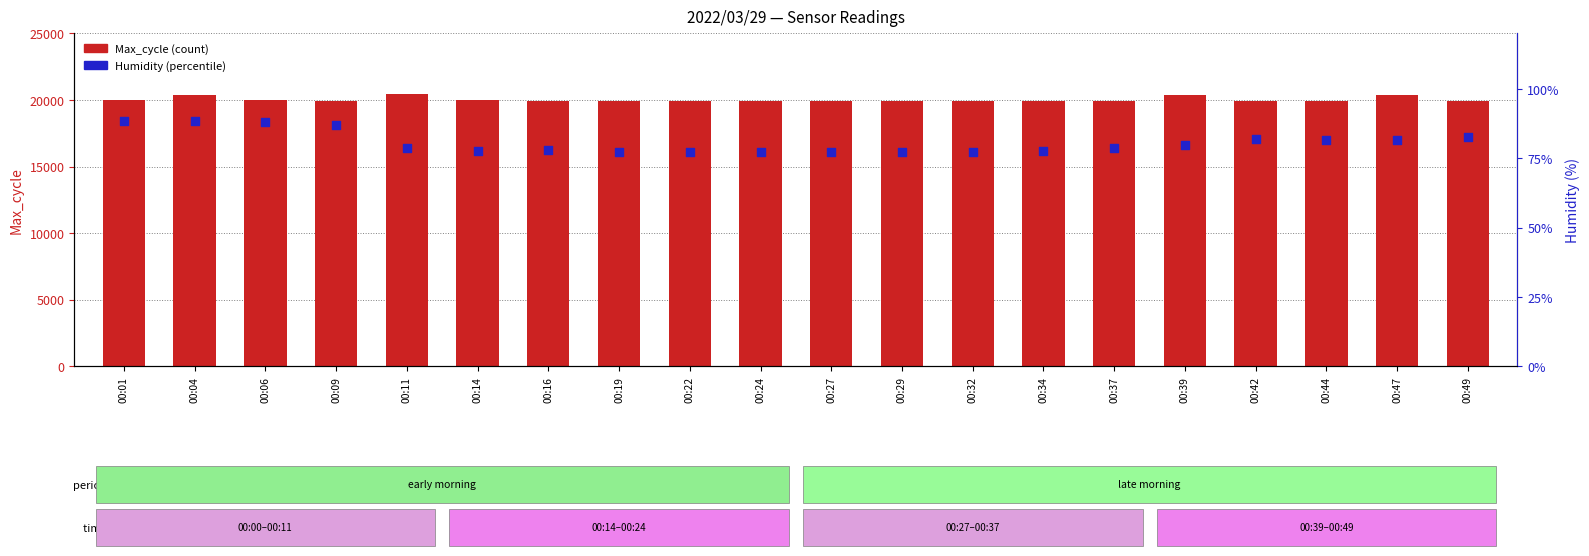

Which series contains the lowest Y value?

Humidity